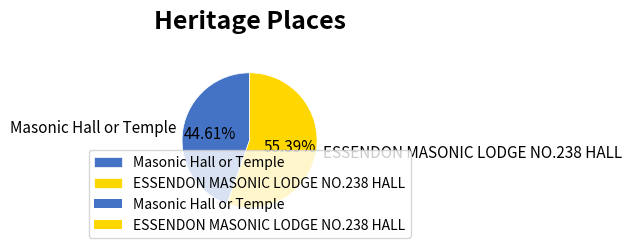

Between ESSENDON MASONIC LODGE NO.238 HALL and Masonic Hall or Temple, which is larger?

ESSENDON MASONIC LODGE NO.238 HALL